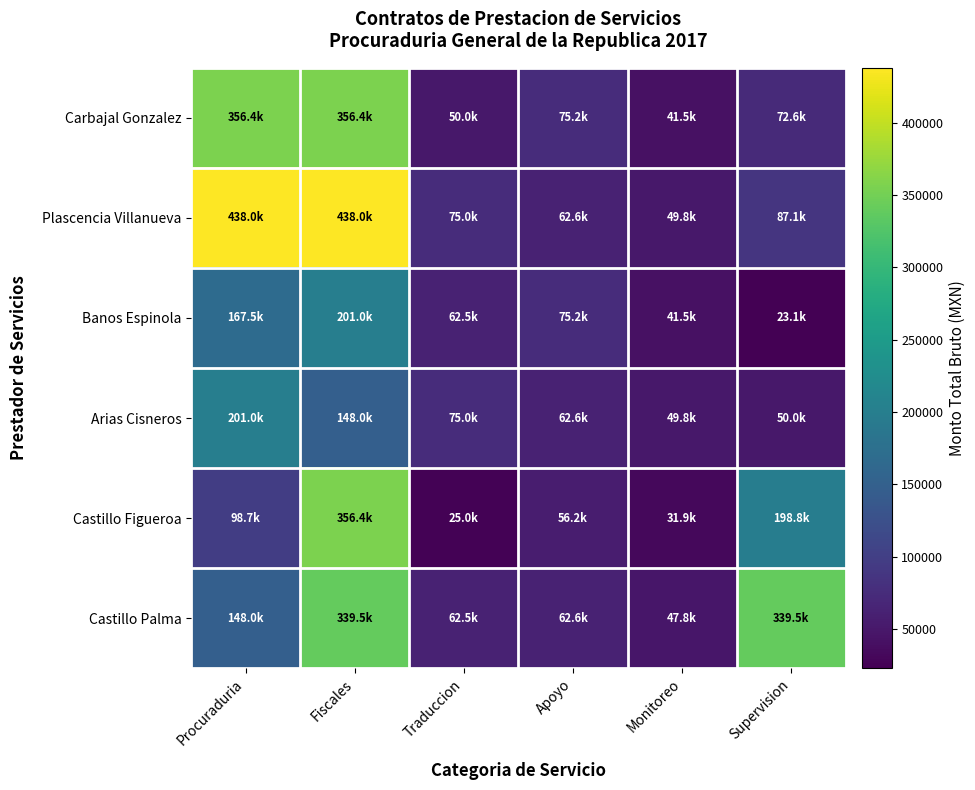

Rank the series by their maximum value, from highest to lowest.

Plascencia Villanueva, Carbajal Gonzalez, Castillo Figueroa, Castillo Palma, Banos Espinola, Arias Cisneros